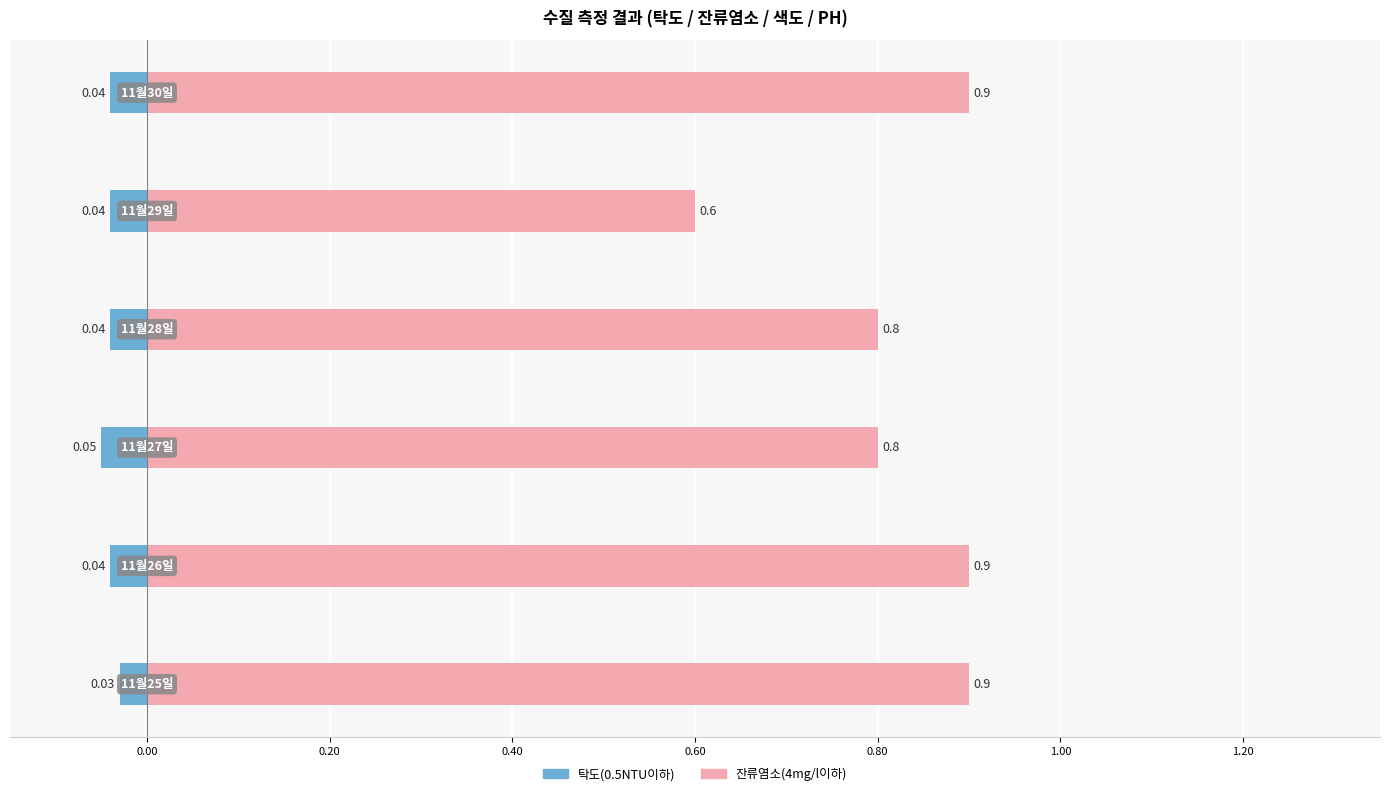

What are all the series names shown in the legend?

탁도(0.5NTU이하), 잔류염소(4mg/l이하)